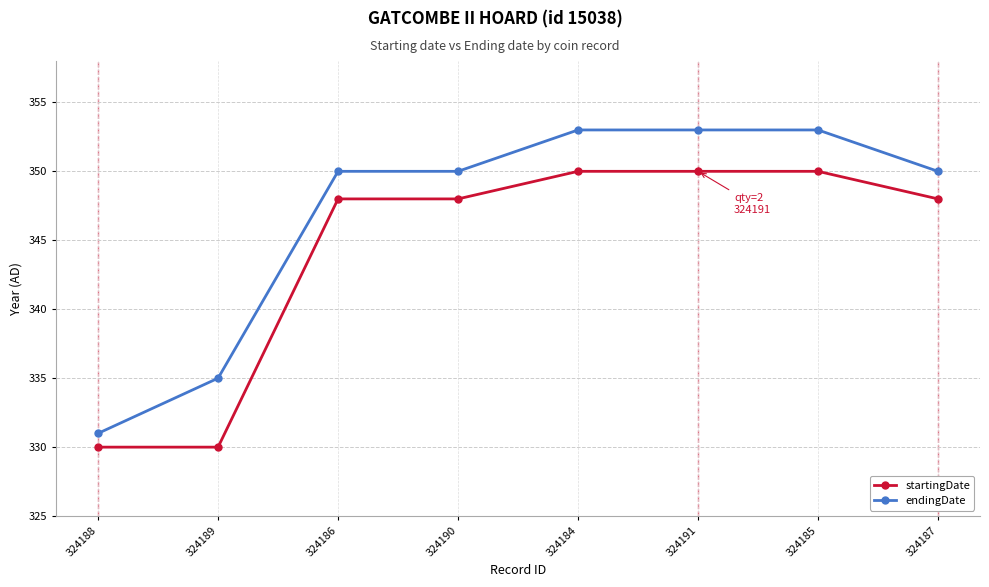

What is the average value of the startingDate series?

344